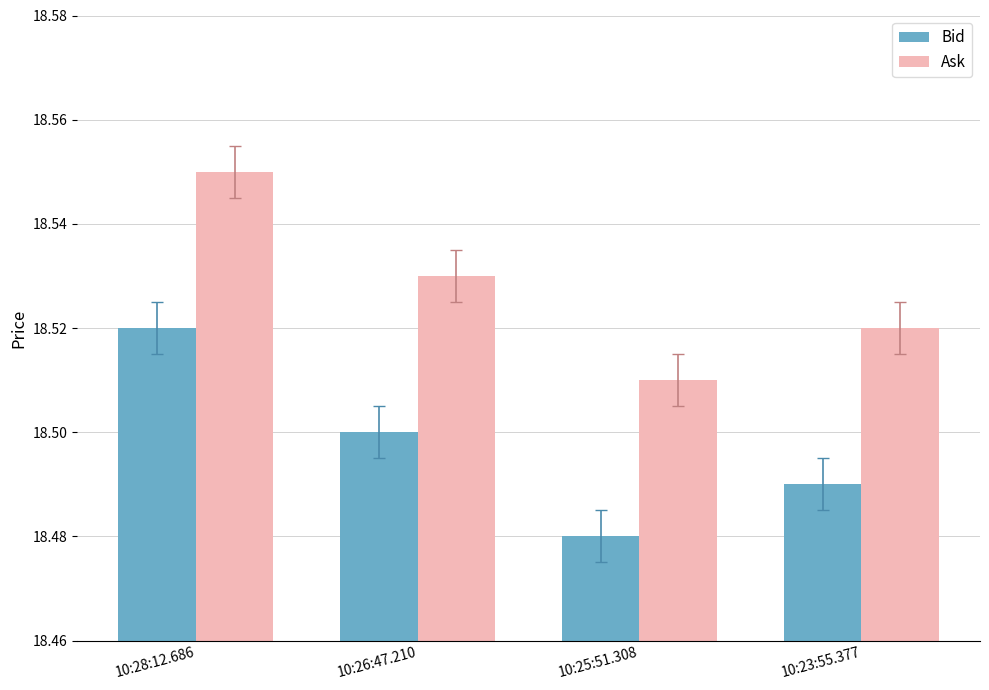

What position from the left is 10:25:51.308?

3